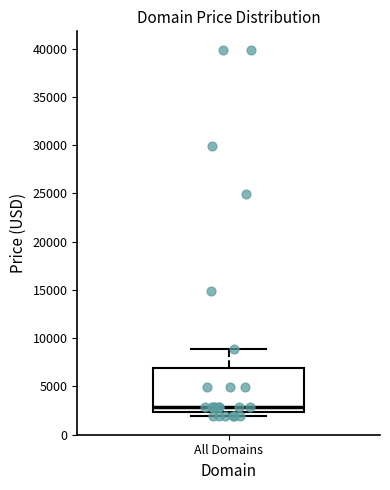

Transcribe this box plot: give where the median line is, the range the box spans, and where the two whiskers end, as read against the y-axis. The values are not printed on the chart, so give them approximately, as read against the axis.

median 3000, box 2500 to 7000, whiskers 2000 to 9000